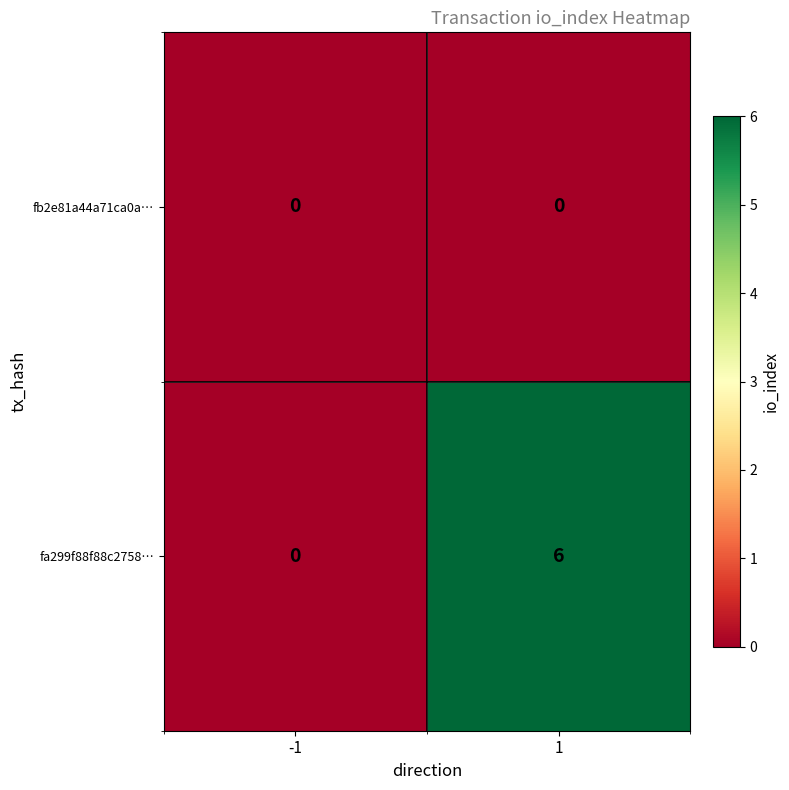

List the series in order of their peak value, lowest first.

fb2e81a44a71ca0a…, fa299f88f88c2758…